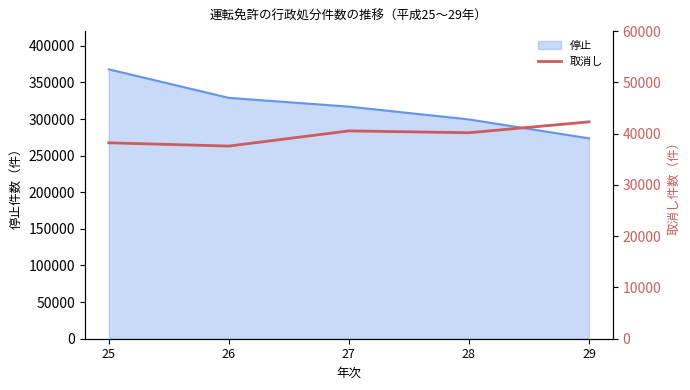

Where is the data nearest to the value 39937?

28